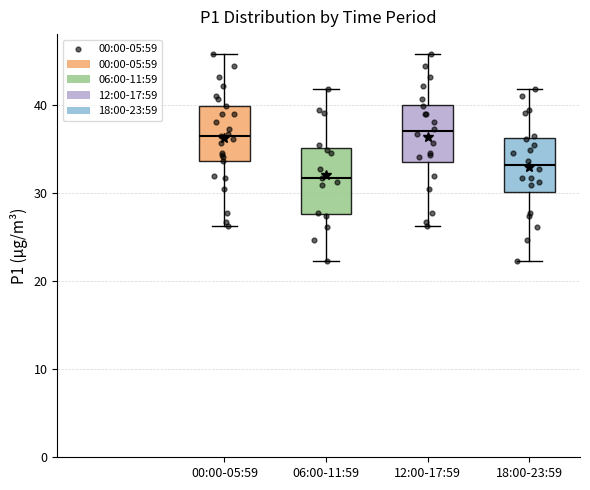

Where is the upper edge of the box for 06:00-11:59 on the y-axis? The values are not printed on the chart, so give them approximately, as read against the axis.

35